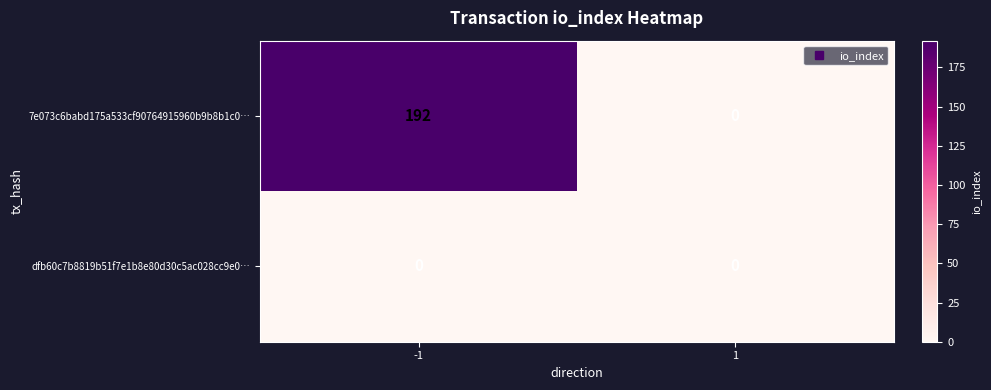

Which label corresponds to the largest value in the chart?

-1